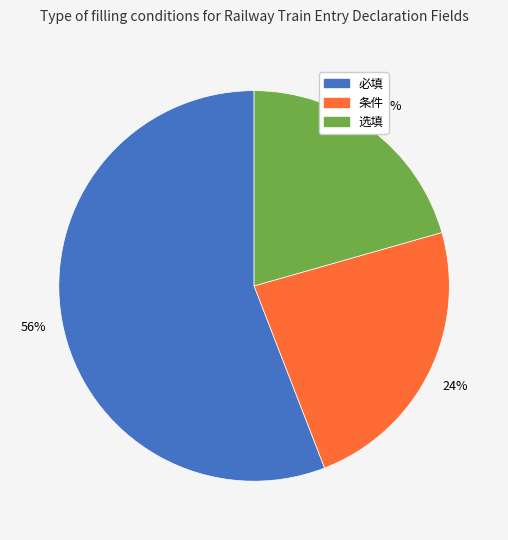

What is the smallest slice in the pie chart?

选填